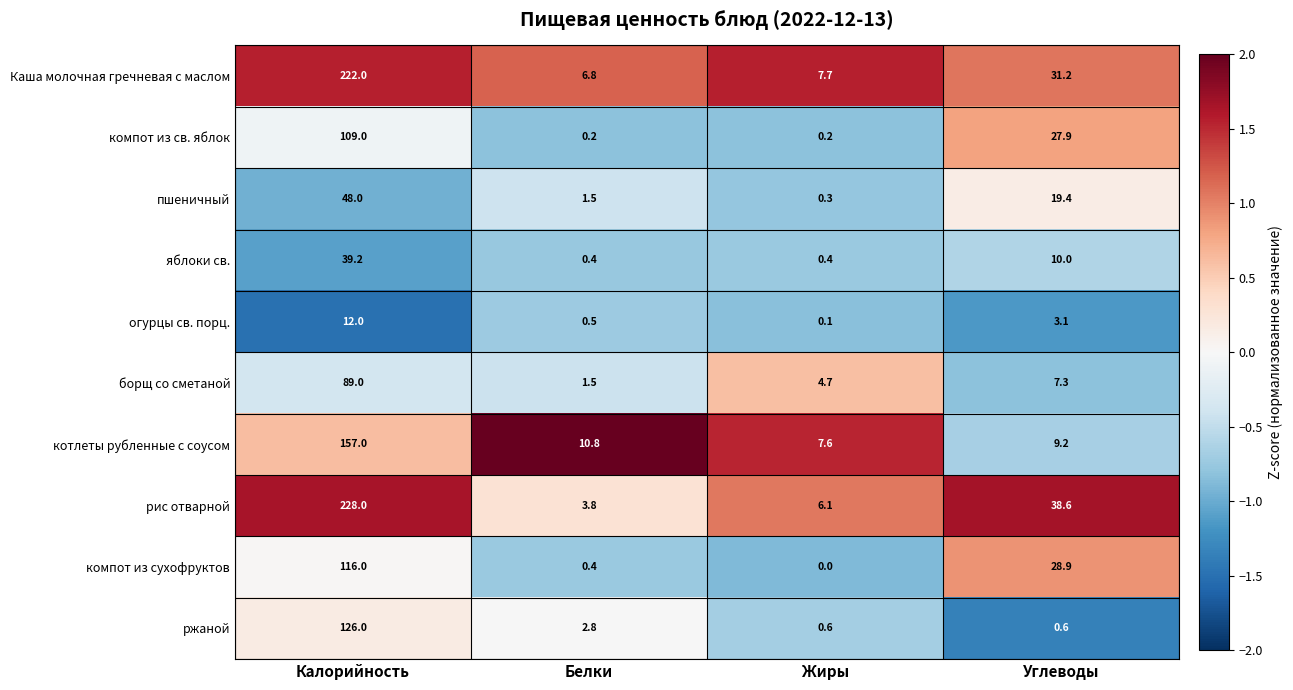

Is it true that ржаной equals 2.8 at Белки?

True